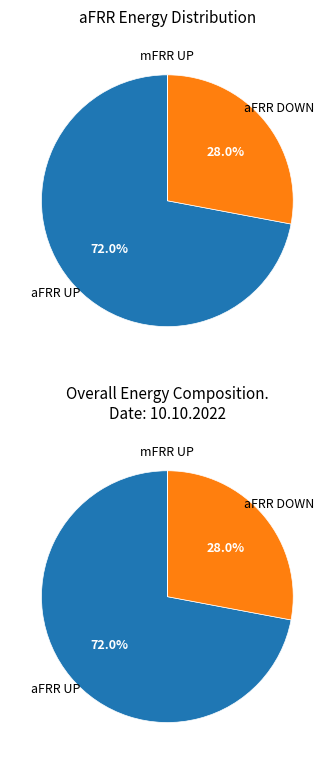

Is the sum of 25 and 12 greater than half?

No